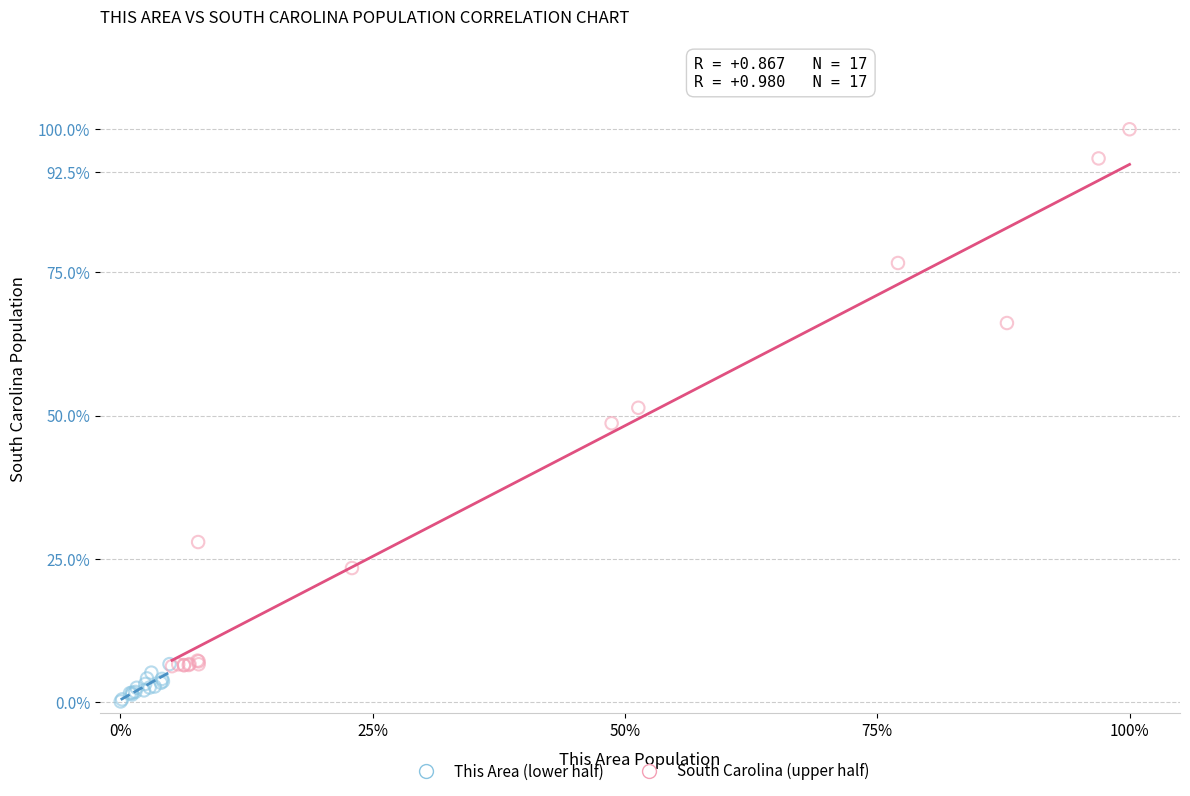

Which series reaches the minimum Y coordinate?

This Area (lower half)